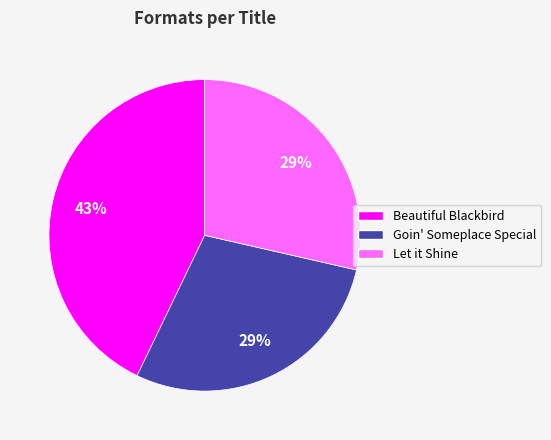

To the nearest percent, what is the average slice percentage?

33%